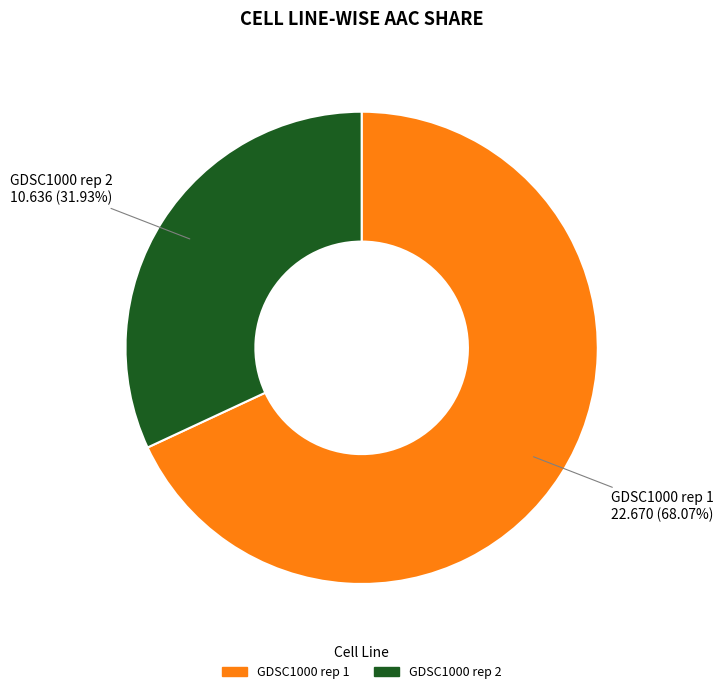

How much of the chart is everything except GDSC1000 rep 1?

31.9%